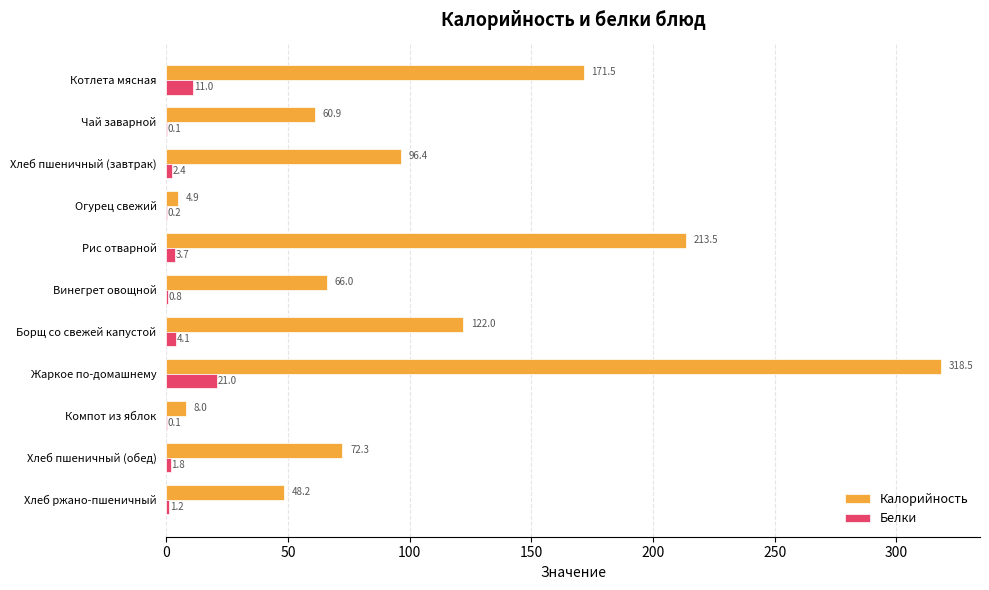

At which label does Белки reach its peak?

Жаркое по-домашнему